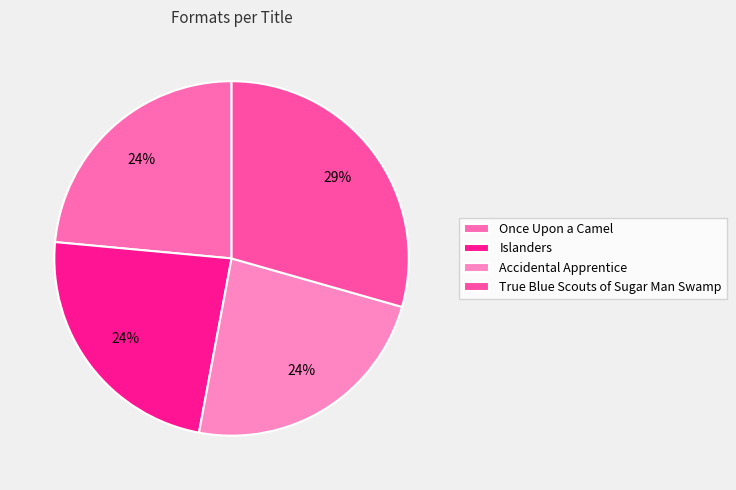

What percentage is the Accidental Apprentice slice, to the nearest percent?

24%